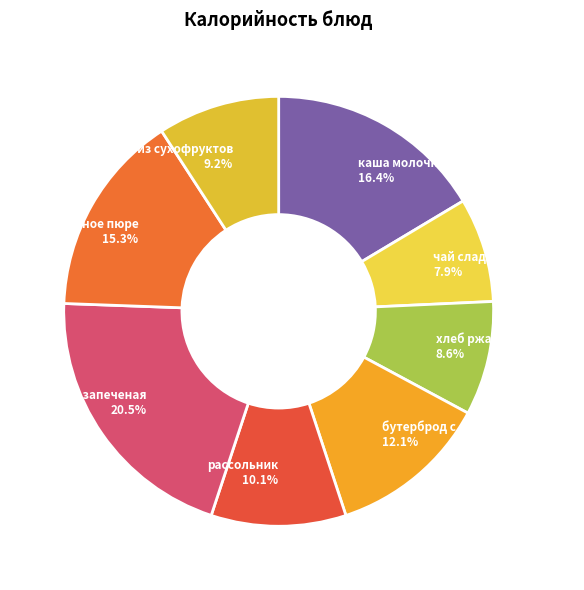

What portion of the pie excludes каша молочная?

83.6%